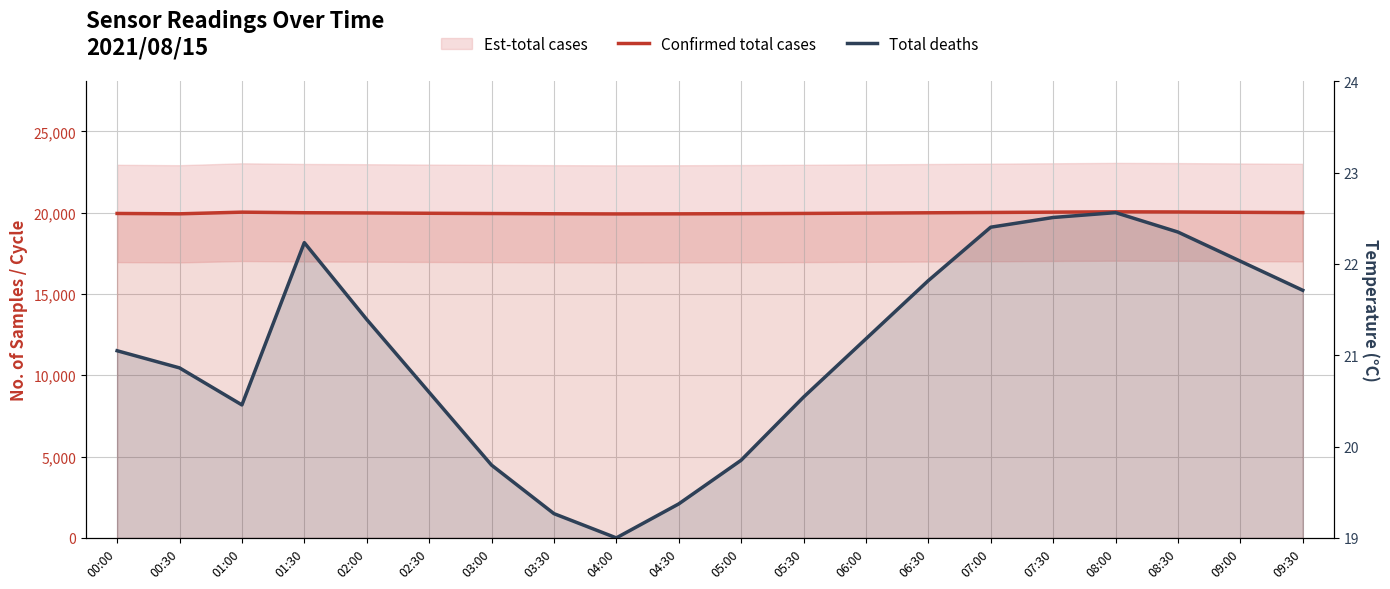

How many values in the Confirmed total cases series are below 19980?

10